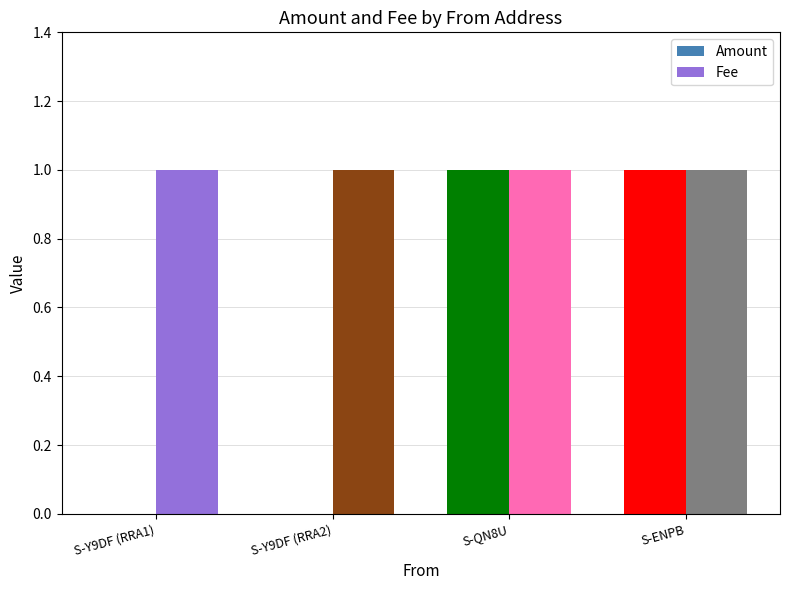

The Amount series shows 2 at S-QN8U. True or false?

False